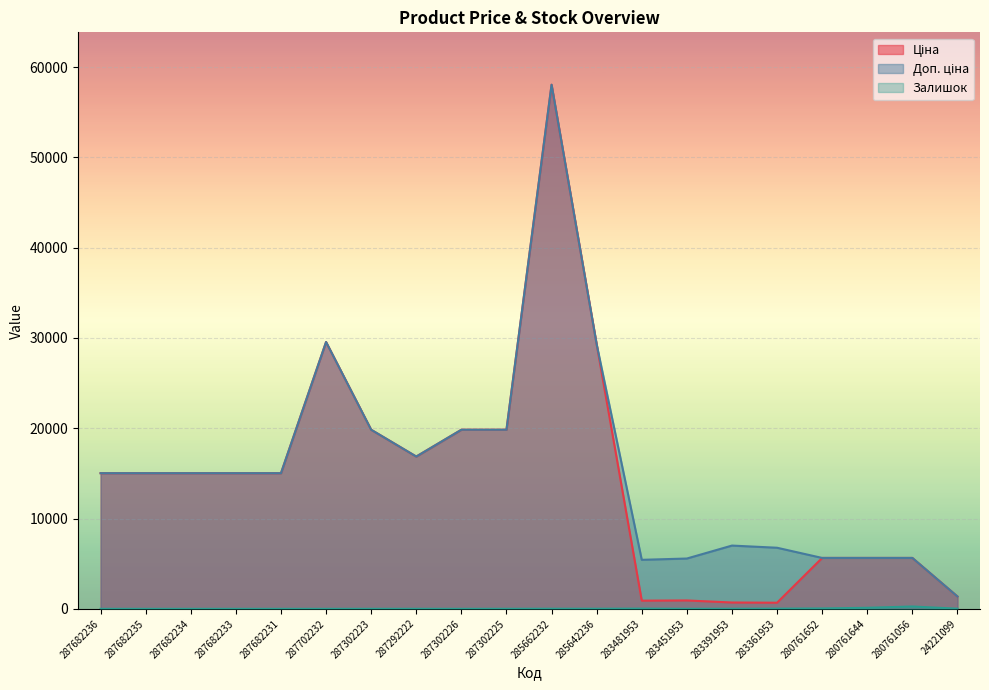

At 280761644, list the series in order from smallest to largest.

Залишок, Ціна, Доп. ціна